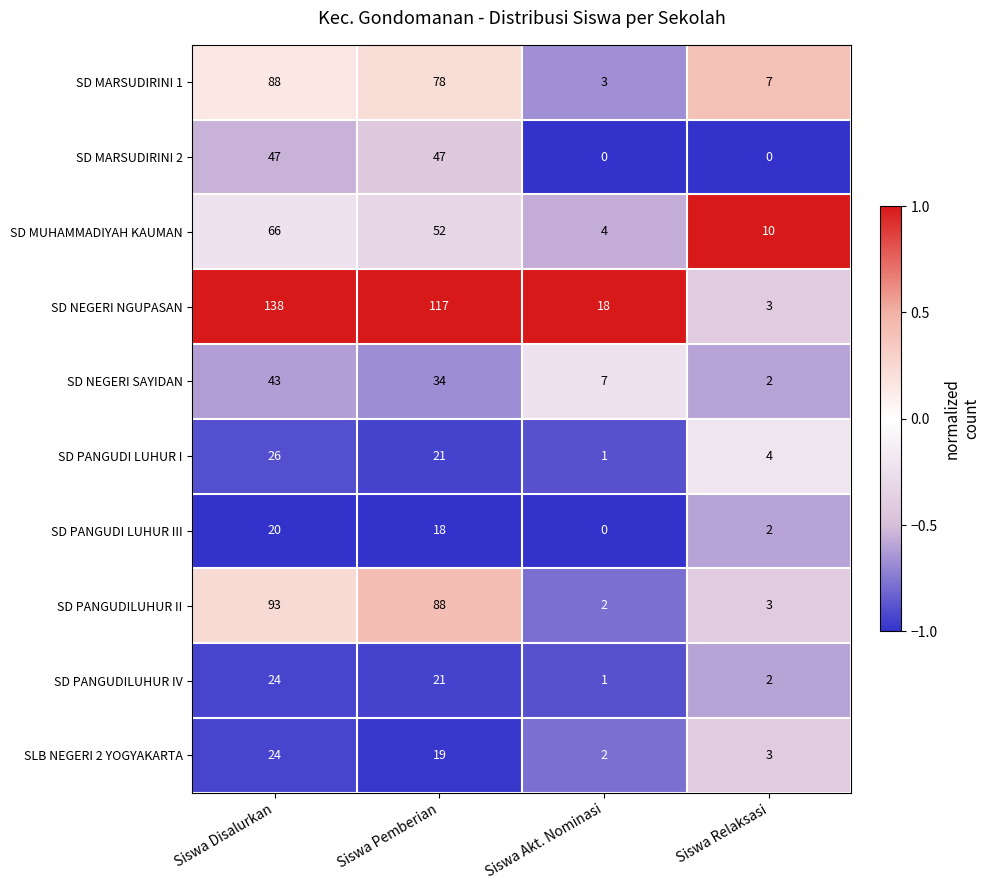

What is the approximate value of SD MARSUDIRINI 1 at Siswa Pemberian, to the nearest 10?

80